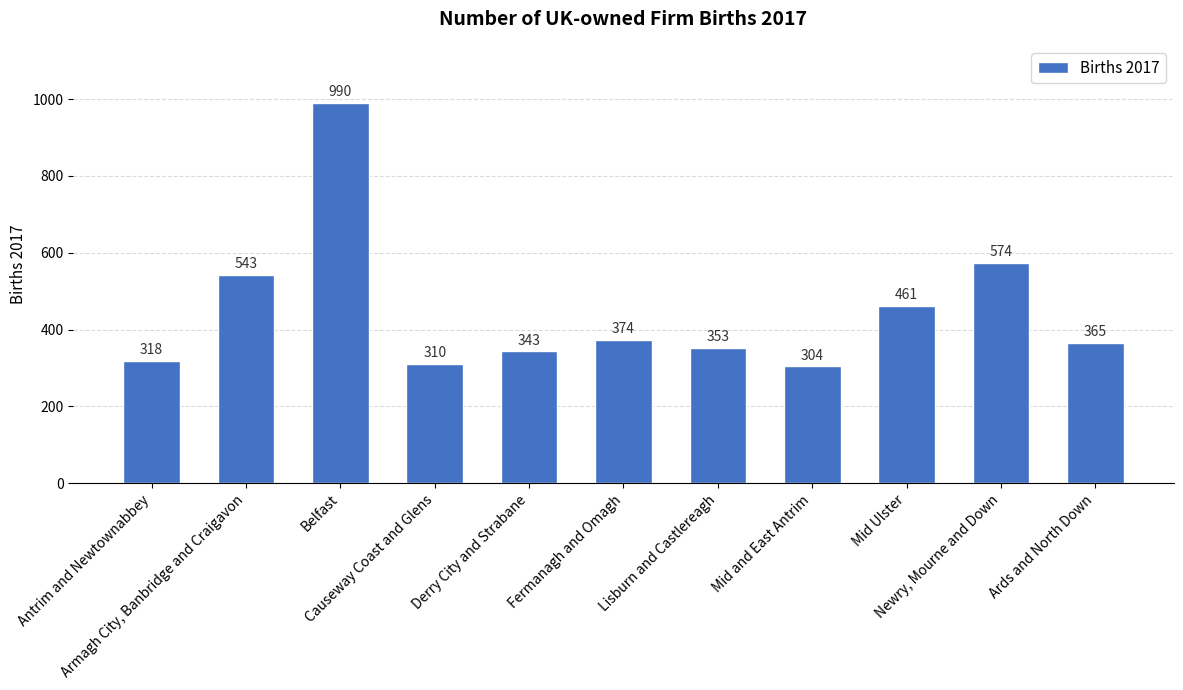

What is the sum of the values at Belfast and Fermanagh and Omagh?

1364